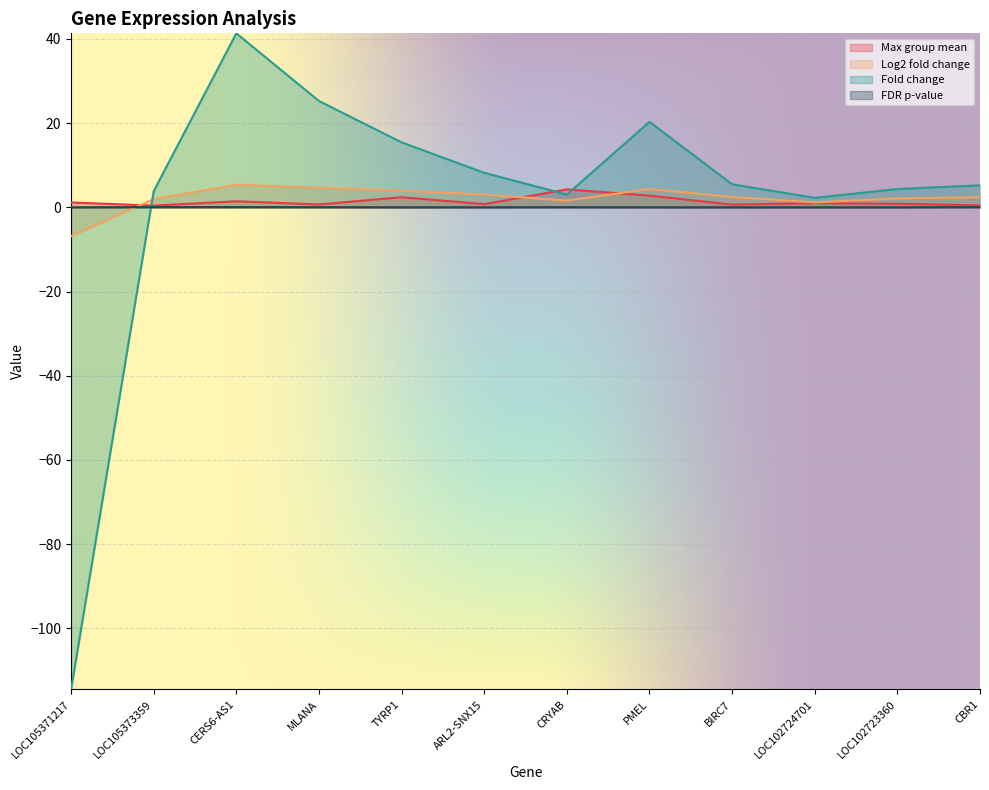

Is it true that Fold change equals 3.0 at CRYAB?

True